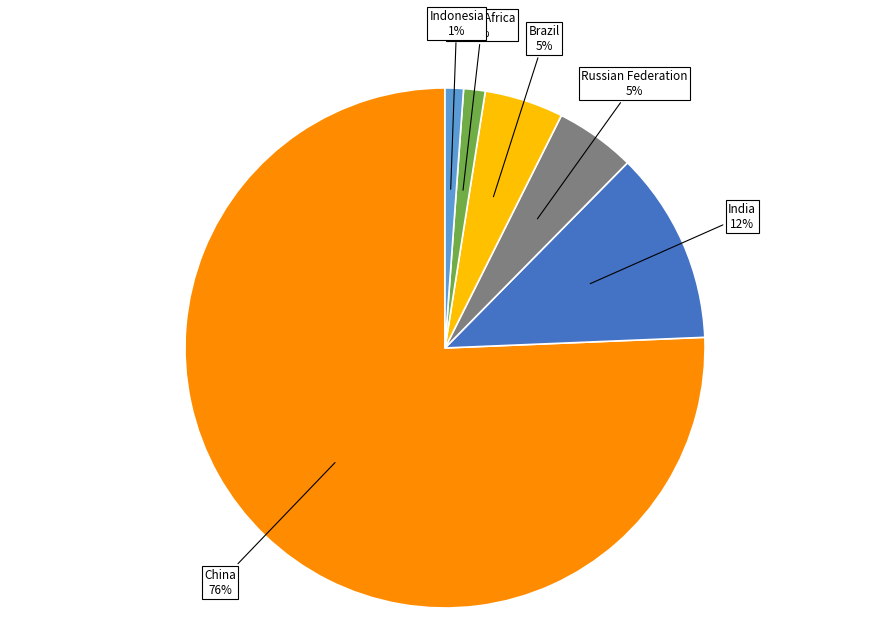

Which slice represents more than half of the pie?

China